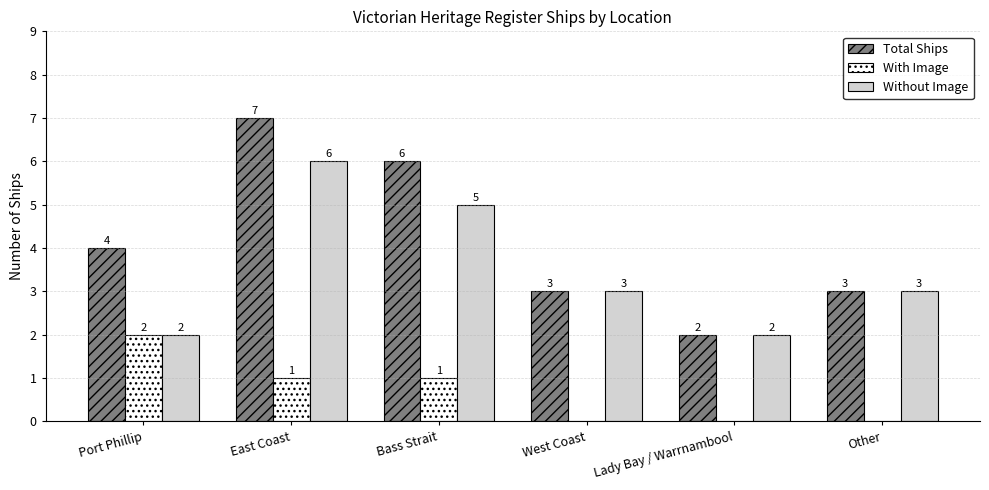

What is the approximate value of Total Ships at Lady Bay / Warrnambool?

2